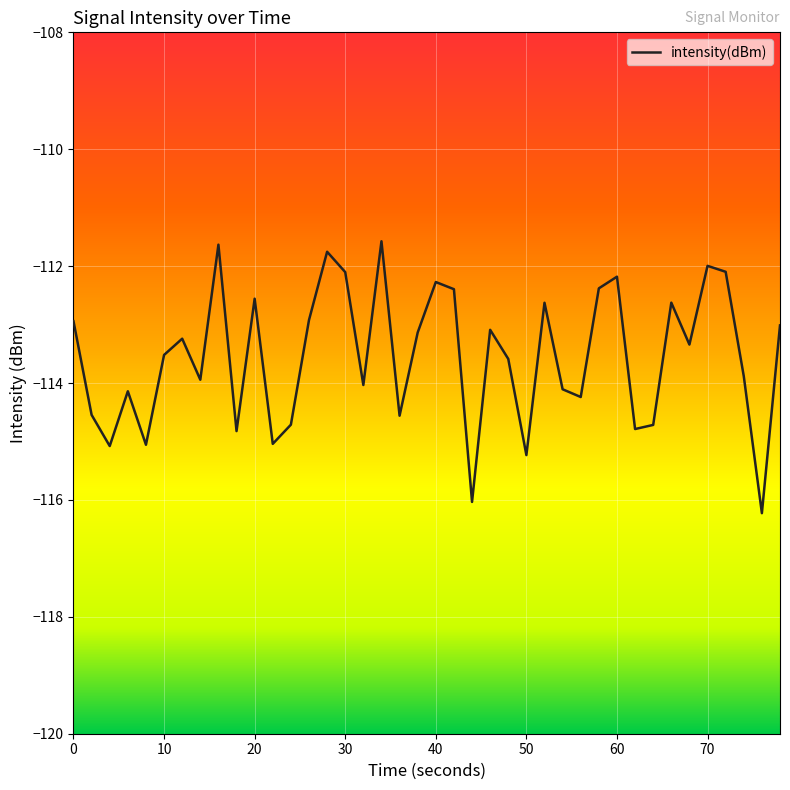

What is the difference between the maximum and minimum values?

4.7